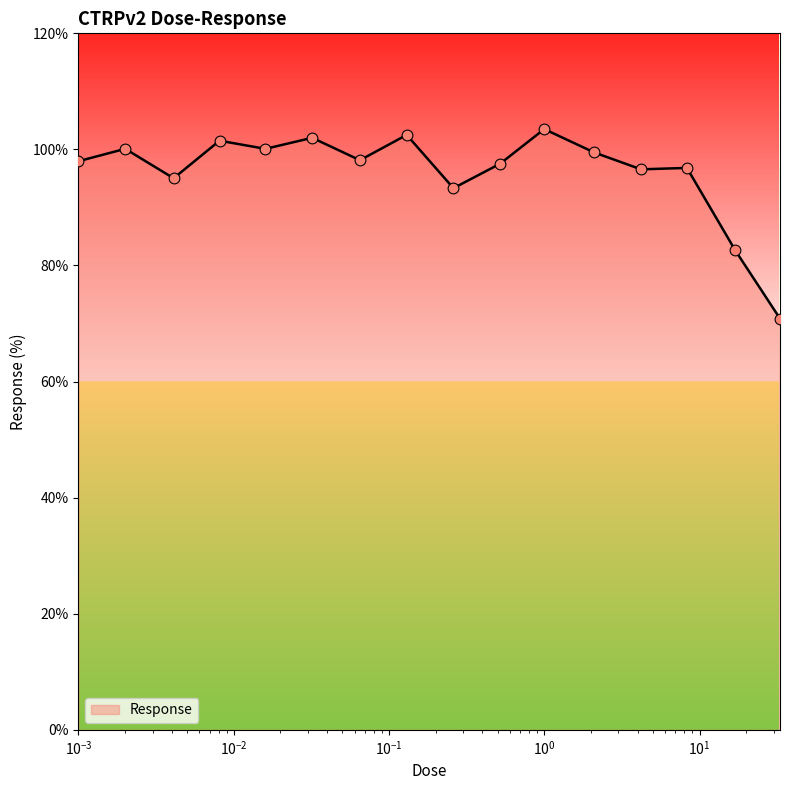

What is the maximum value shown in the chart?

103.5